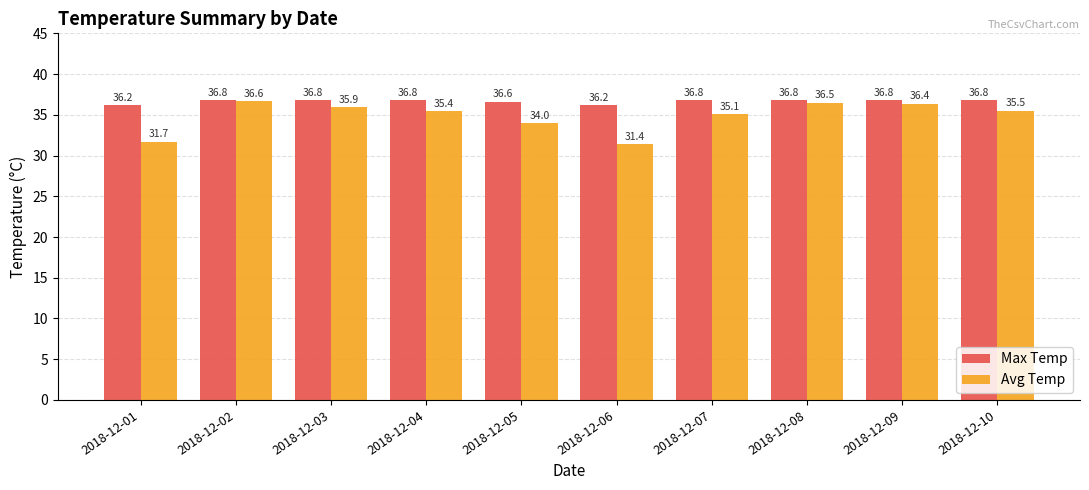

How many series are shown in this chart?

2